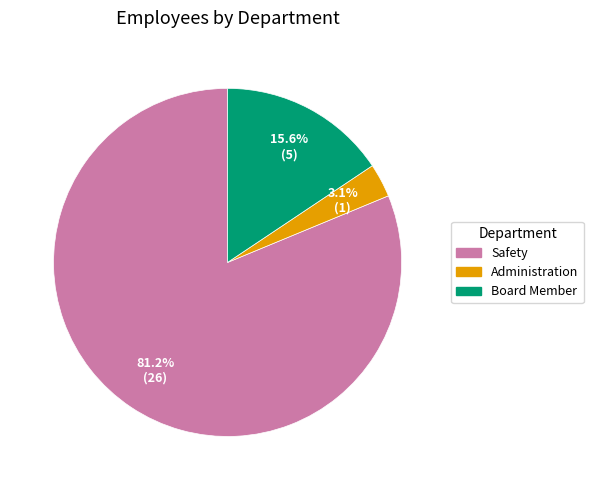

Does any single category account for the majority?

Yes